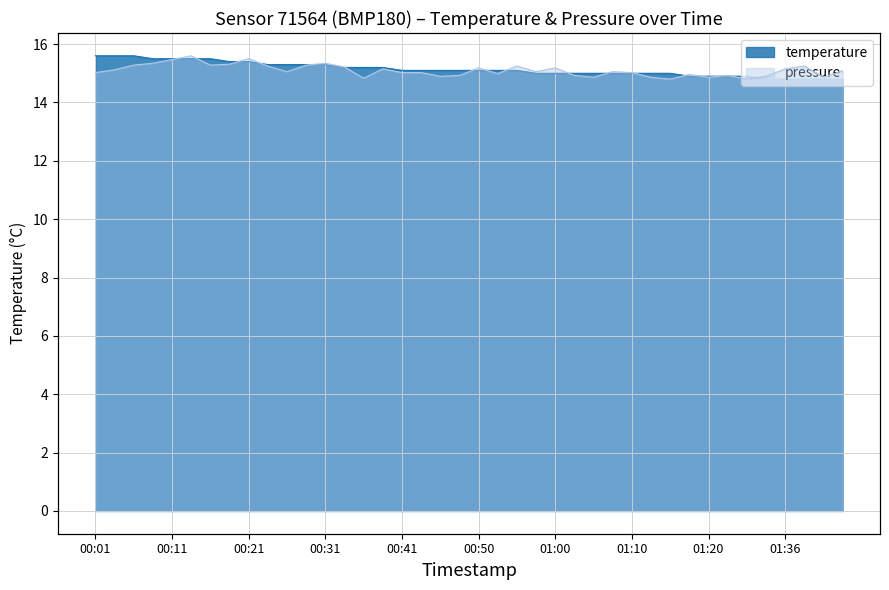

List the labels in order of value, largest first.

00:01, 00:04, 00:06, 00:09, 00:11, 00:14, 00:16, 00:19, 00:21, 00:23, 00:26, 00:28, 00:31, 00:33, 00:36, 00:38, 00:41, 00:43, 00:45, 00:48, 00:50, 00:53, 00:55, 00:58, 01:00, 01:03, 01:05, 01:08, 01:10, 01:12, 01:15, 01:18, 01:20, 01:29, 01:31, 01:34, 01:36, 01:39, 01:41, 01:44